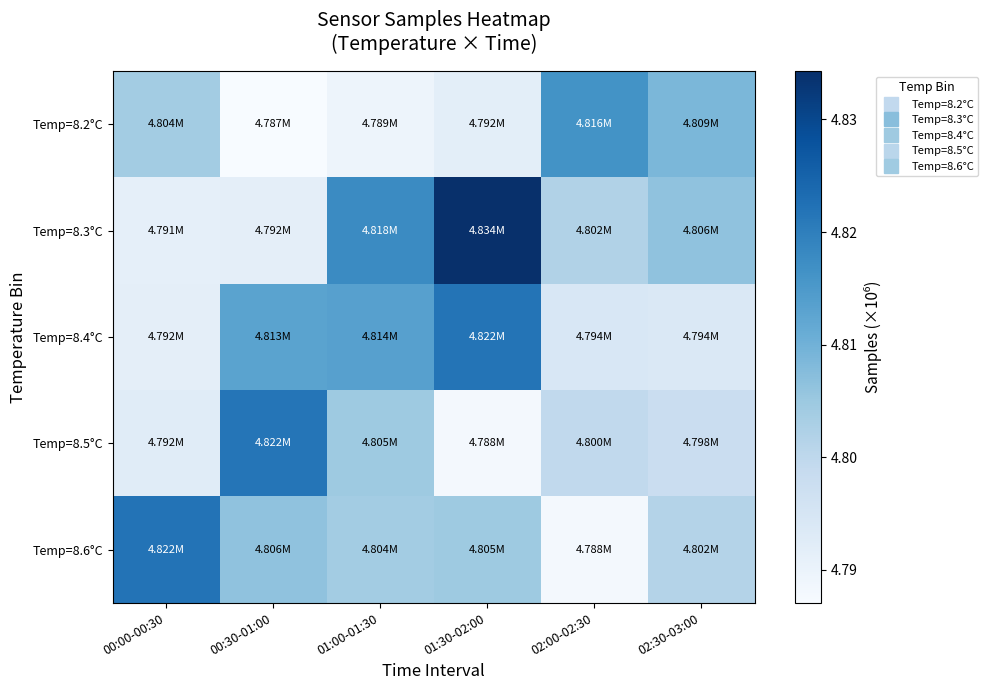

Reading left to right, transcribe all the data shown in this chart.

Temp=8.2°C: 00:00-00:30=4.8	00:30-01:00=4.8	01:00-01:30=4.8	01:30-02:00=4.8	02:00-02:30=4.8	02:30-03:00=4.8
Temp=8.3°C: 00:00-00:30=4.8	00:30-01:00=4.8	01:00-01:30=4.8	01:30-02:00=4.8	02:00-02:30=4.8	02:30-03:00=4.8
Temp=8.4°C: 00:00-00:30=4.8	00:30-01:00=4.8	01:00-01:30=4.8	01:30-02:00=4.8	02:00-02:30=4.8	02:30-03:00=4.8
Temp=8.5°C: 00:00-00:30=4.8	00:30-01:00=4.8	01:00-01:30=4.8	01:30-02:00=4.8	02:00-02:30=4.8	02:30-03:00=4.8
Temp=8.6°C: 00:00-00:30=4.8	00:30-01:00=4.8	01:00-01:30=4.8	01:30-02:00=4.8	02:00-02:30=4.8	02:30-03:00=4.8